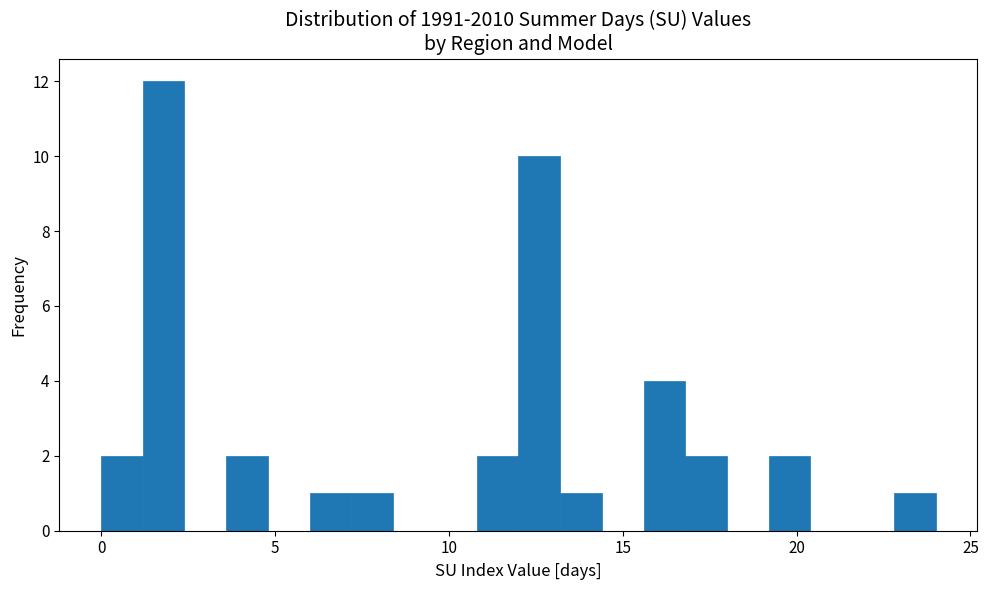

Read against the x-axis, roughly where is the centre of the tallest bar?

2.0